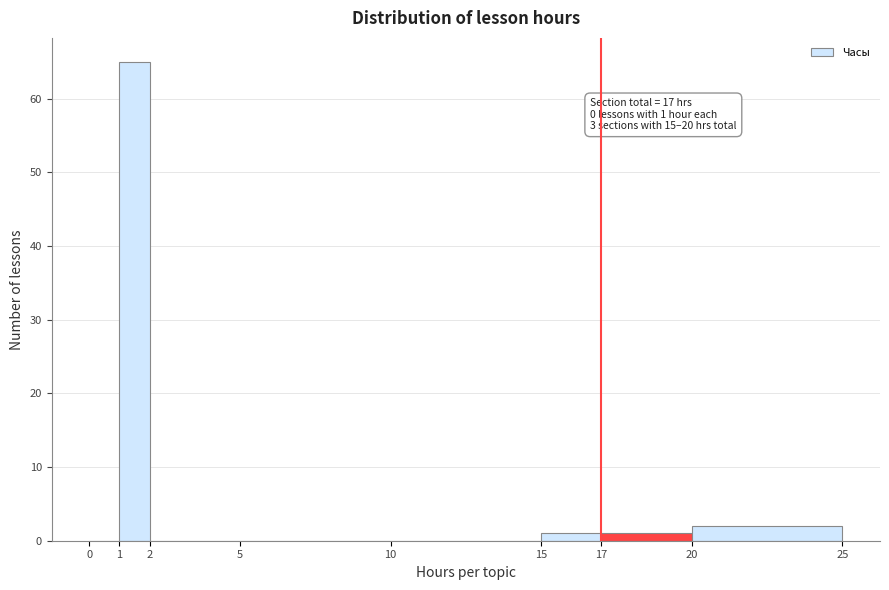

Over which range of the x-axis is the bar tallest?

1 to 2